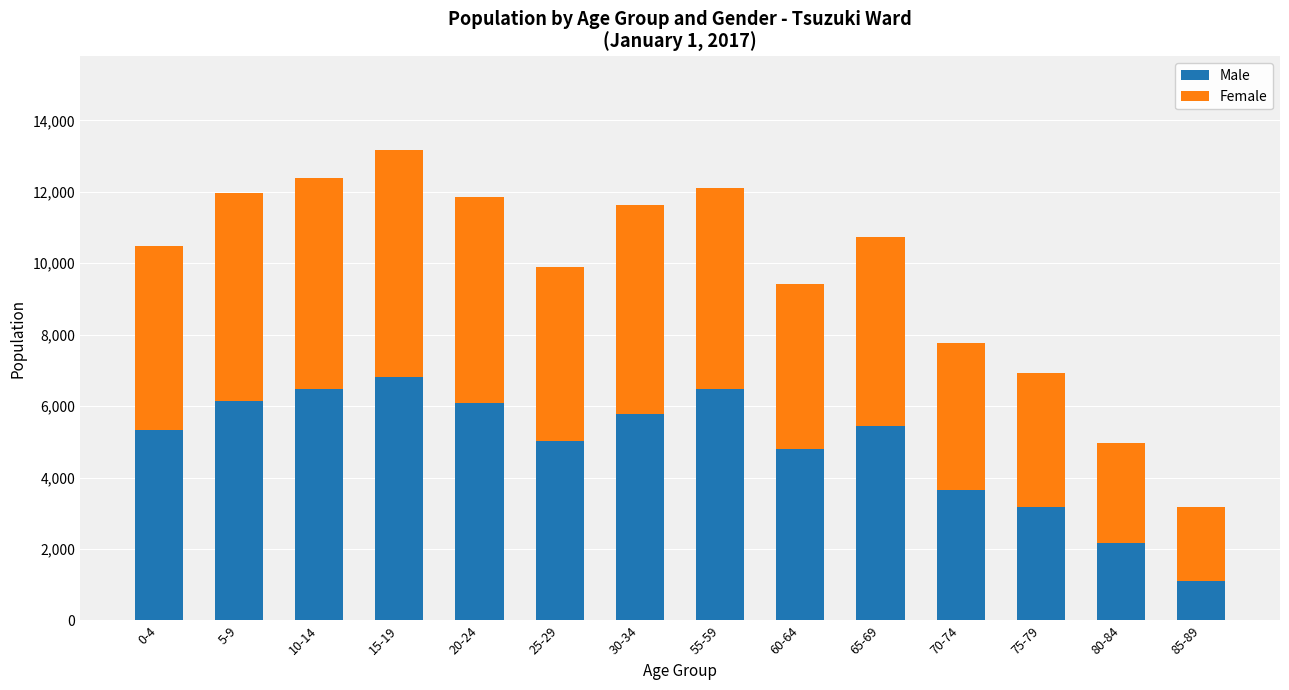

What is the sum of the Male values at 75-79 and 65-69?

8599